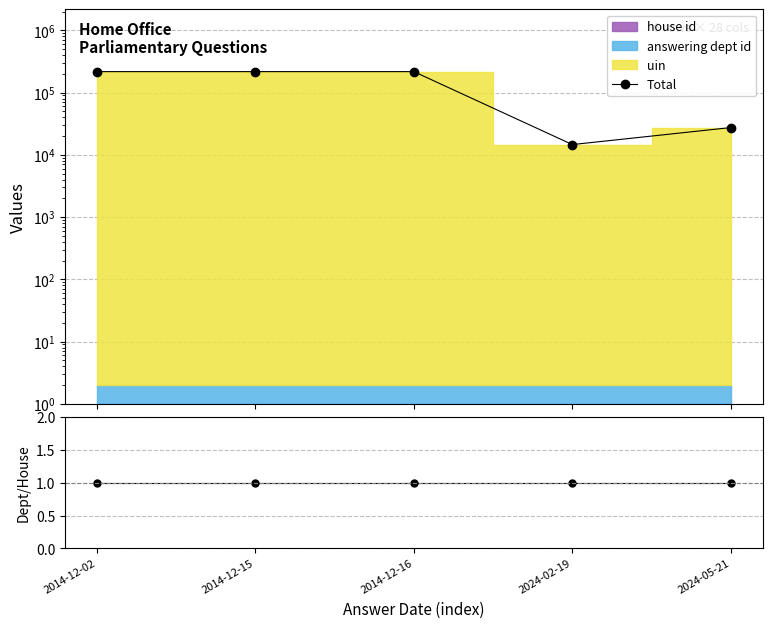

What is the sum of the Total values at 2014-12-16 and 2014-12-02?

433790